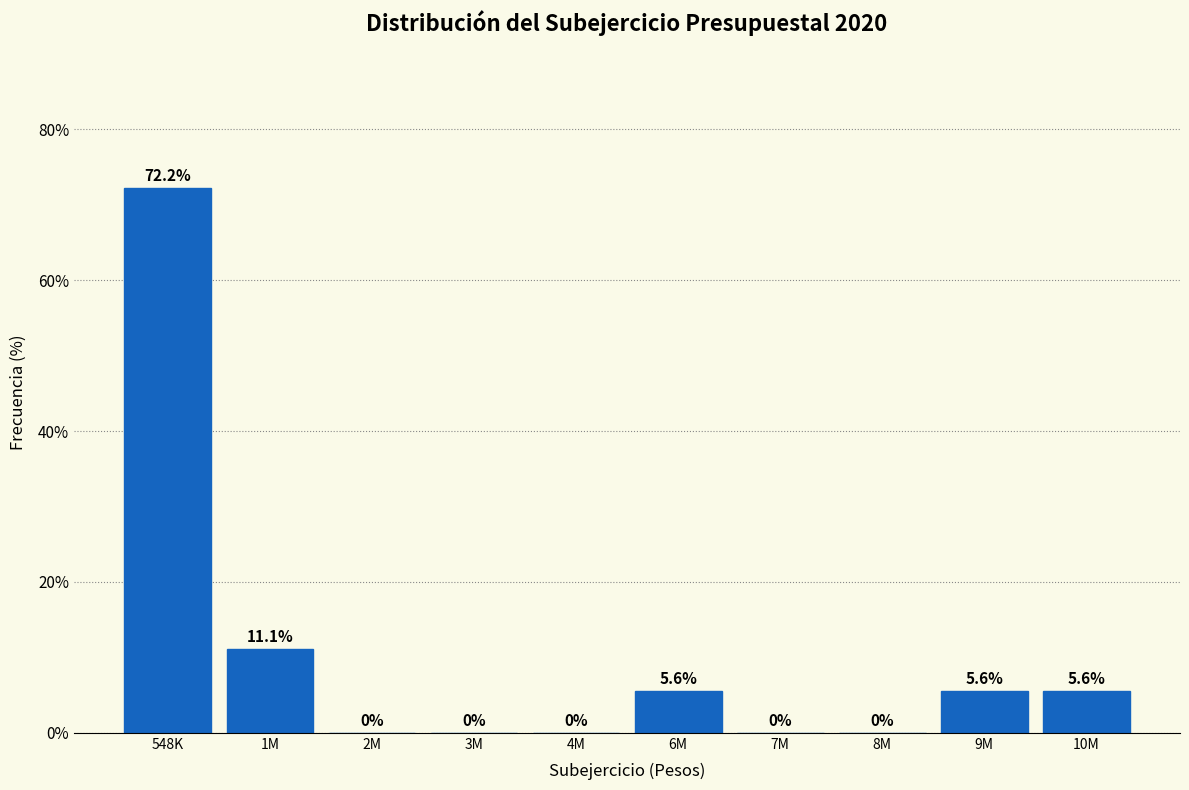

Reading left to right, transcribe all the data shown in this chart.

548K=72.2	1M=11.1	2M=0.0	3M=0.0	4M=0.0	6M=5.6	7M=0.0	8M=0.0	9M=5.6	10M=5.6